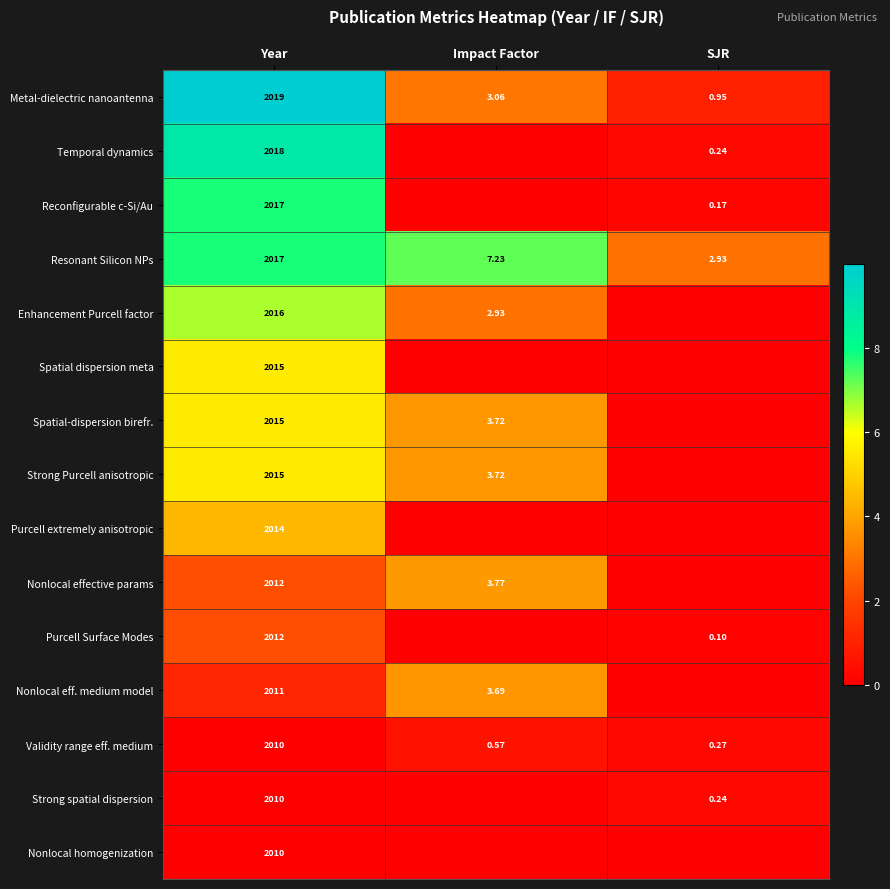

Where is Metal-dielectric nanoantenna nearest to the value 1009?

Impact Factor